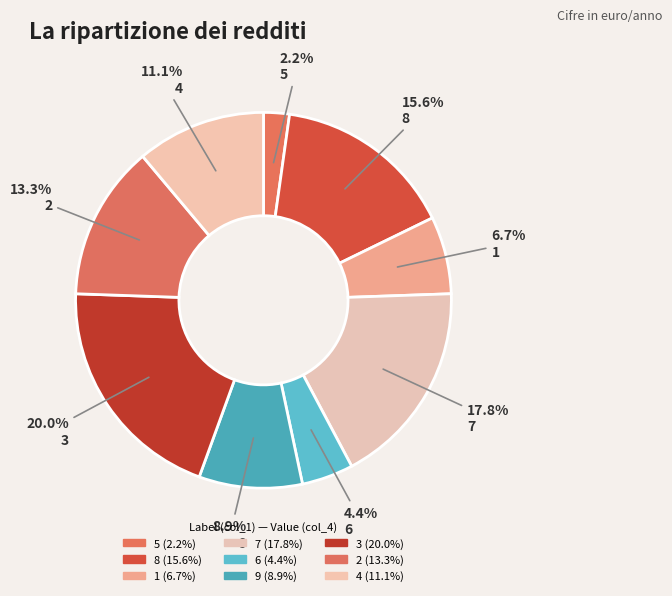

Does any single category account for the majority?

No